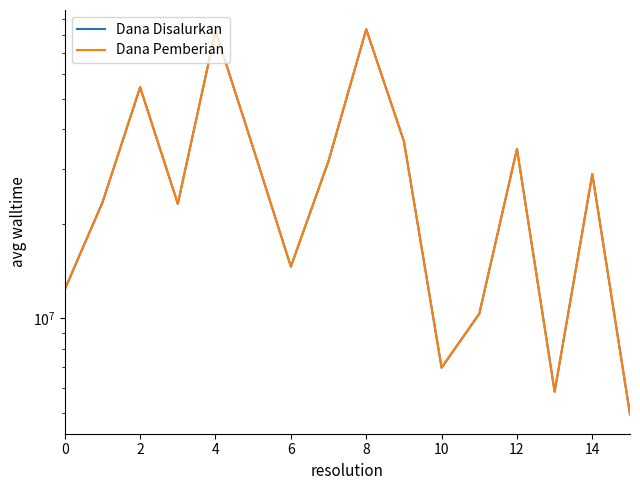

Rank the series by their average value, from lowest to highest.

Dana Pemberian, Dana Disalurkan